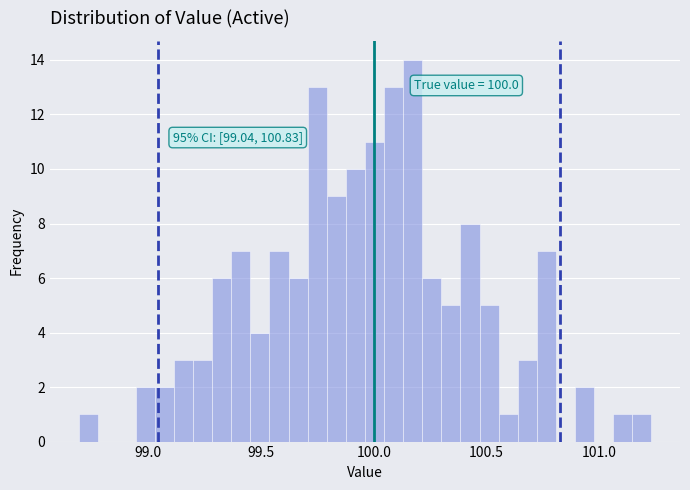

Read against the x-axis, roughly where is the centre of the tallest bar?

100.15